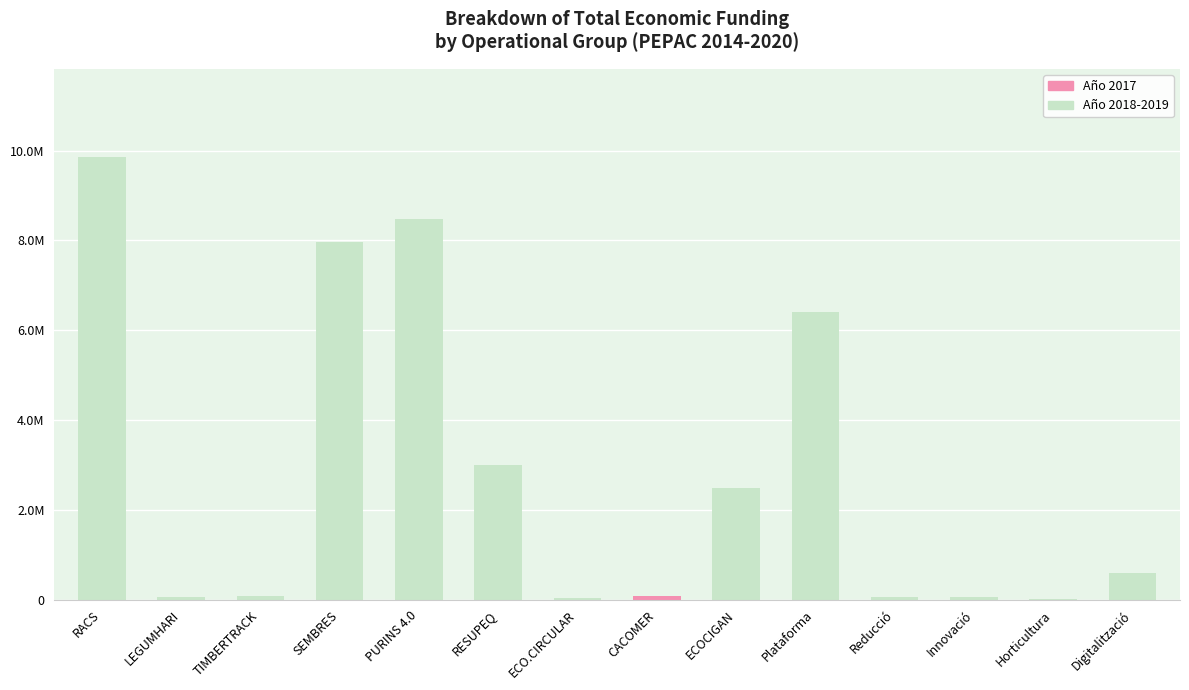

Are the bars horizontal?

No